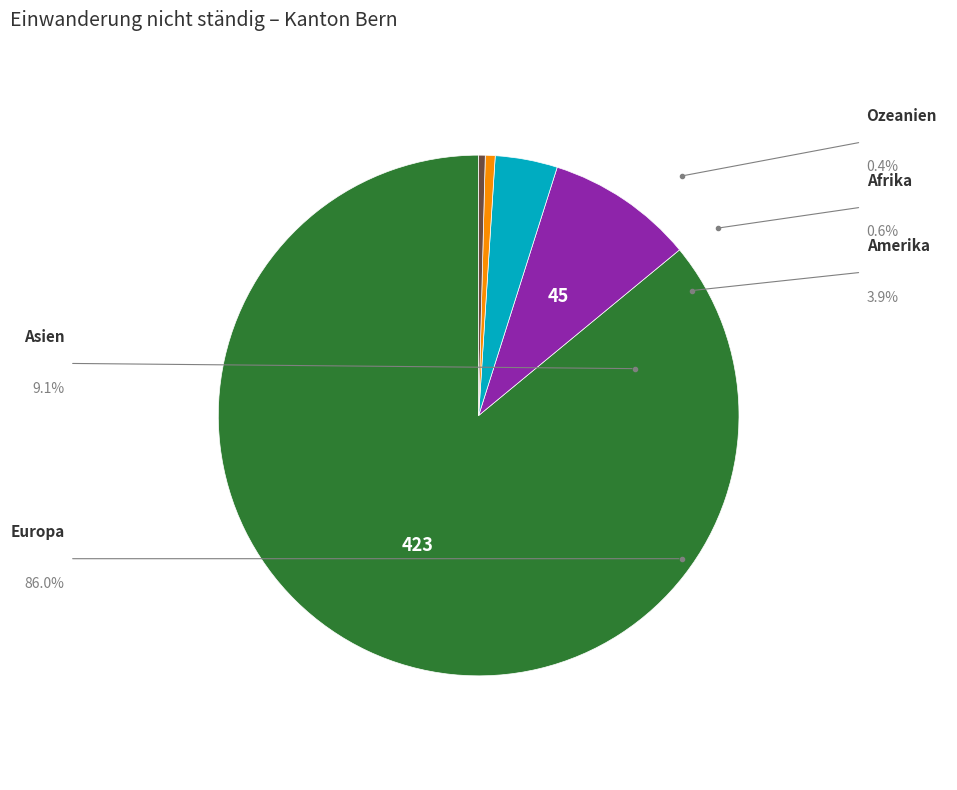

What is the ratio of the value at Afrika to the value at Asien?

0.1